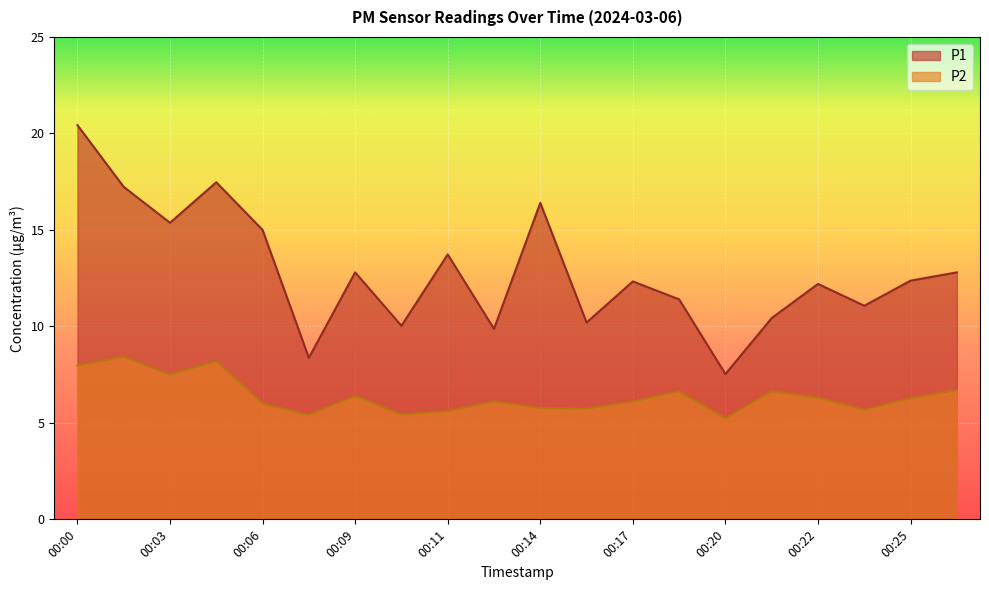

Where does the P1 series first go above 12?

00:00